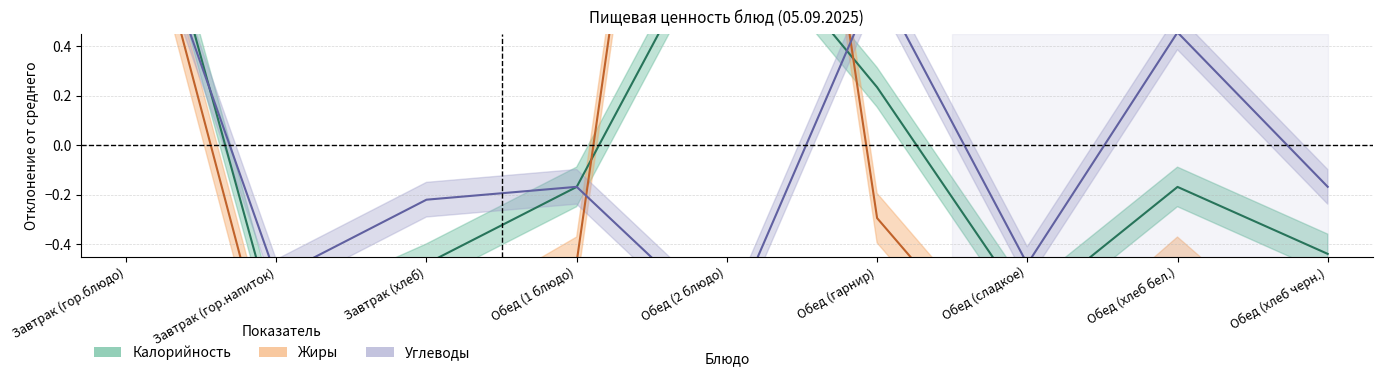

Reading right to left, list all the values displayed in this chart.

Калорийность: Обед (хлеб черн.)=-0.4	Обед (хлеб бел.)=-0.2	Обед (сладкое)=-0.7	Обед (гарнир)=0.2	Обед (2 блюдо)=1.0	Обед (1 блюдо)=-0.2	Завтрак (хлеб)=-0.5	Завтрак (гор.напиток)=-0.7	Завтрак (гор.блюдо)=1.5
Жиры: Обед (хлеб черн.)=-1.0	Обед (хлеб бел.)=-0.5	Обед (сладкое)=-1.0	Обед (гарнир)=-0.3	Обед (2 блюдо)=3.8	Обед (1 блюдо)=-0.5	Завтрак (хлеб)=-0.8	Завтрак (гор.напиток)=-1.0	Завтрак (гор.блюдо)=1.3
Углеводы: Обед (хлеб черн.)=-0.2	Обед (хлеб бел.)=0.5	Обед (сладкое)=-0.5	Обед (гарнир)=0.7	Обед (2 блюдо)=-0.7	Обед (1 блюдо)=-0.2	Завтрак (хлеб)=-0.2	Завтрак (гор.напиток)=-0.5	Завтрак (гор.блюдо)=1.2